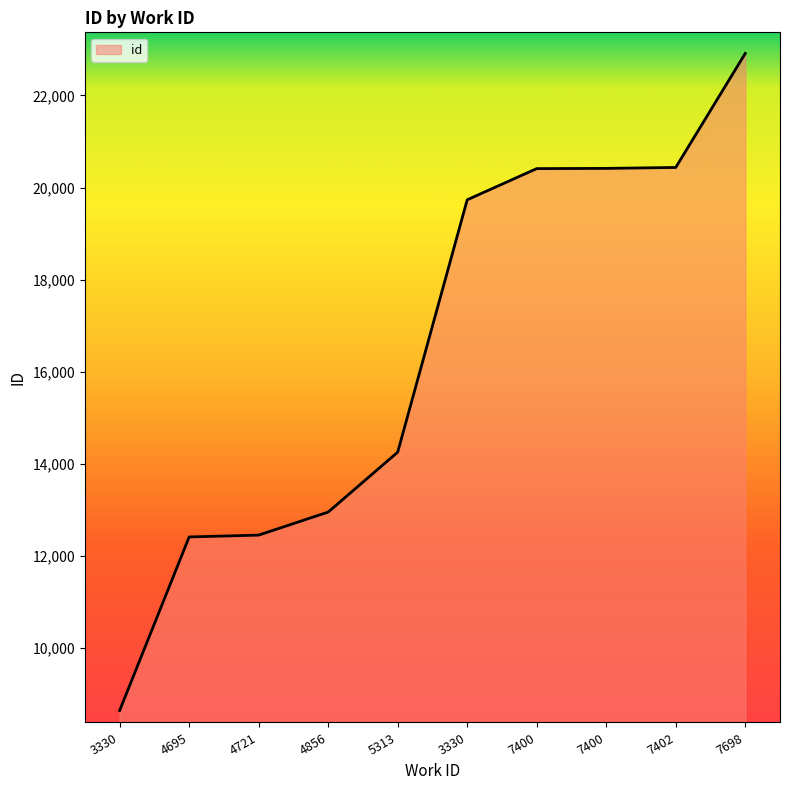

Which label corresponds to the smallest value in the chart?

3330